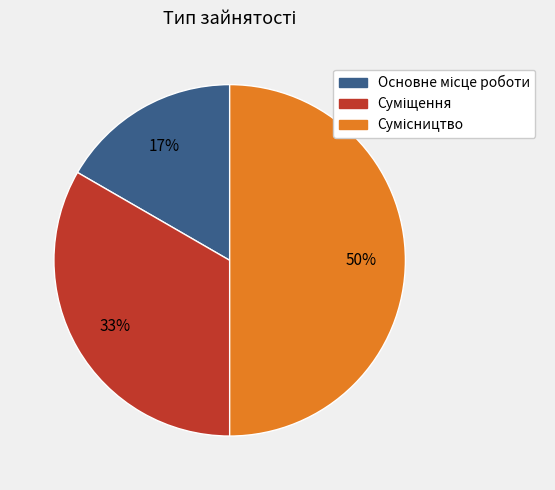

To the nearest percent, what is the difference between the largest and smallest slice percentages?

33%